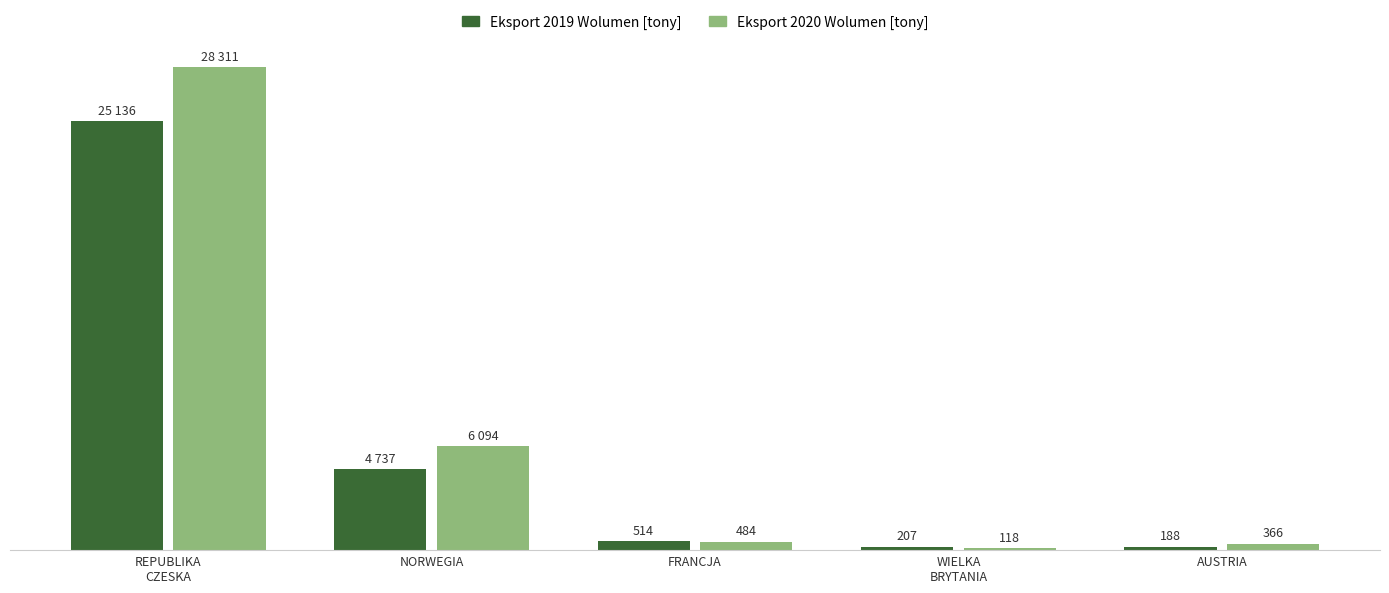

At which label does Eksport 2019 Wolumen [tony] reach its minimum?

AUSTRIA